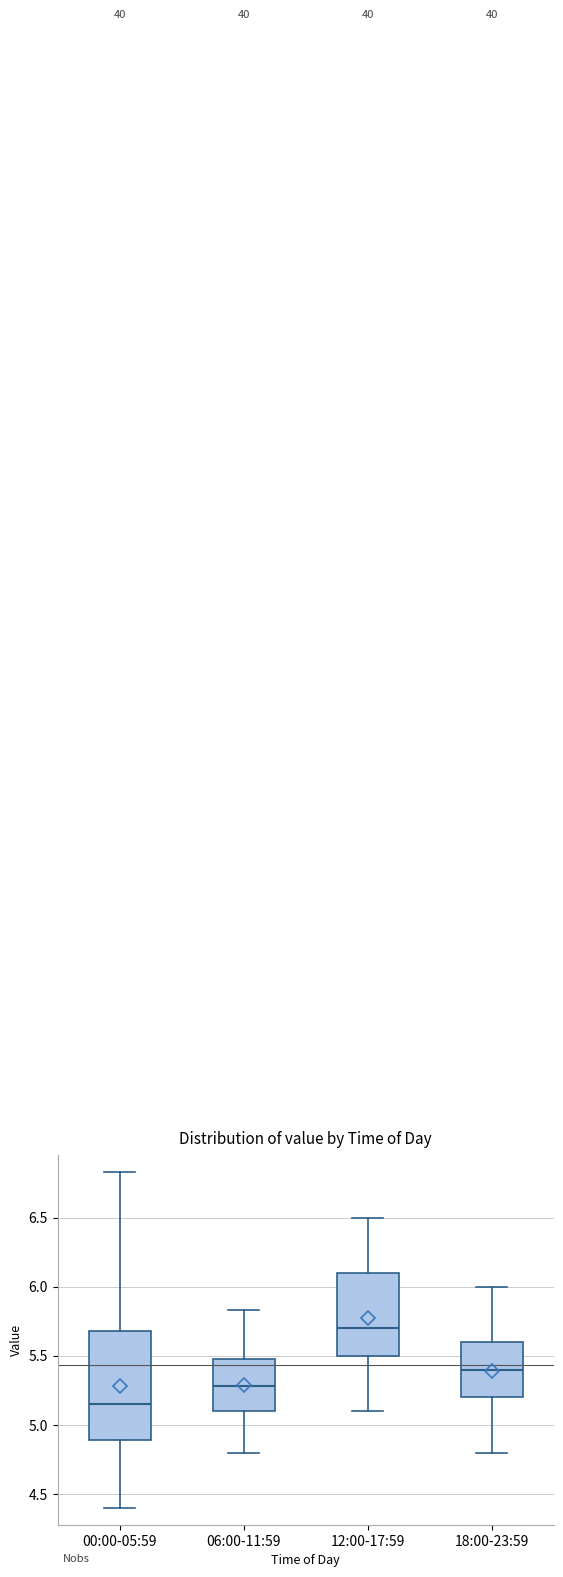

Reading left to right, transcribe this box plot: for each box, give where its median line is, the range the box spans, and where its two whiskers end, as read against the y-axis. The values are not printed on the chart, so give them approximately, as read against the axis.

00:00-05:59: median 5.15, box 4.90 to 5.70, whiskers 4.40 to 6.85
06:00-11:59: median 5.30, box 5.10 to 5.50, whiskers 4.80 to 5.85
12:00-17:59: median 5.70, box 5.50 to 6.10, whiskers 5.10 to 6.50
18:00-23:59: median 5.40, box 5.20 to 5.60, whiskers 4.80 to 6.00